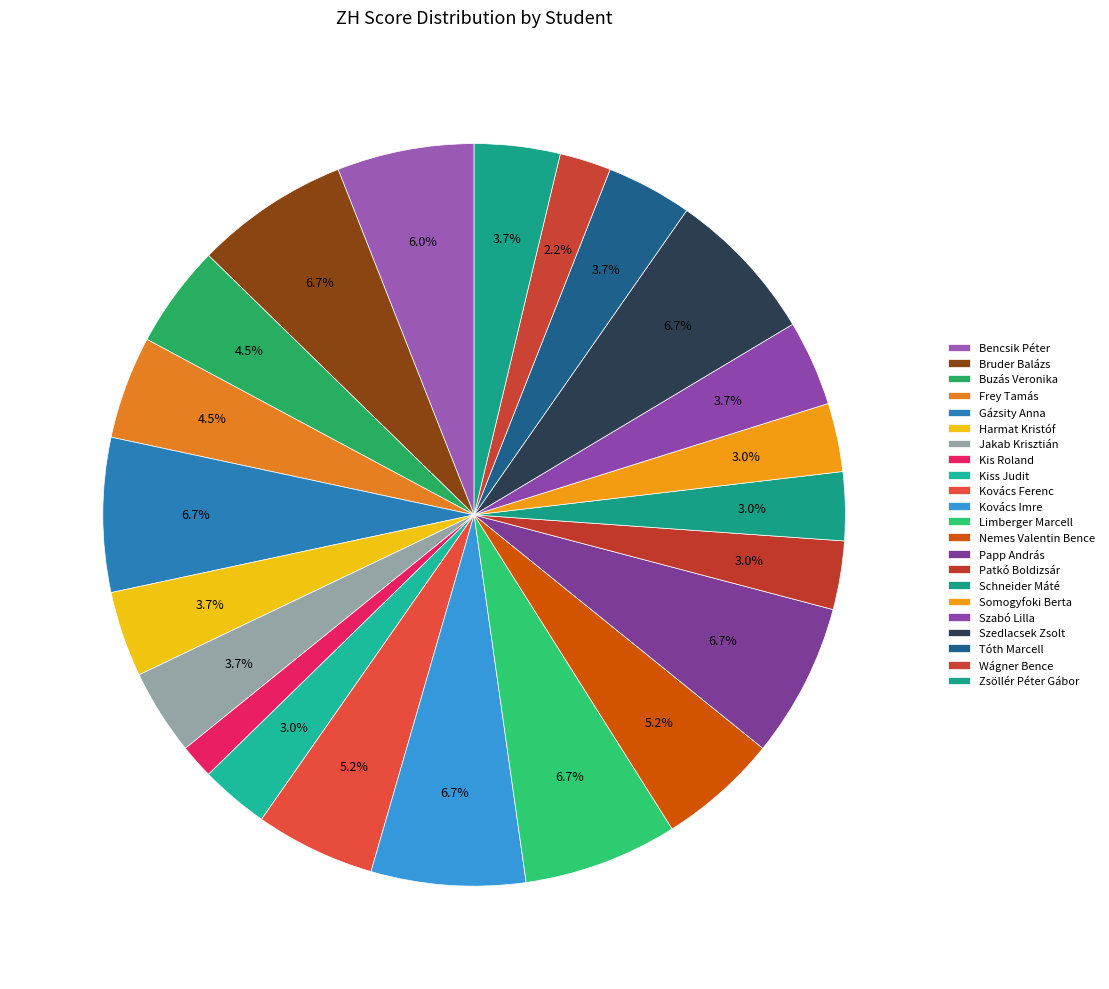

To the nearest percent, what is the combined percentage of Harmat Kristóf and Limberger Marcell?

10%